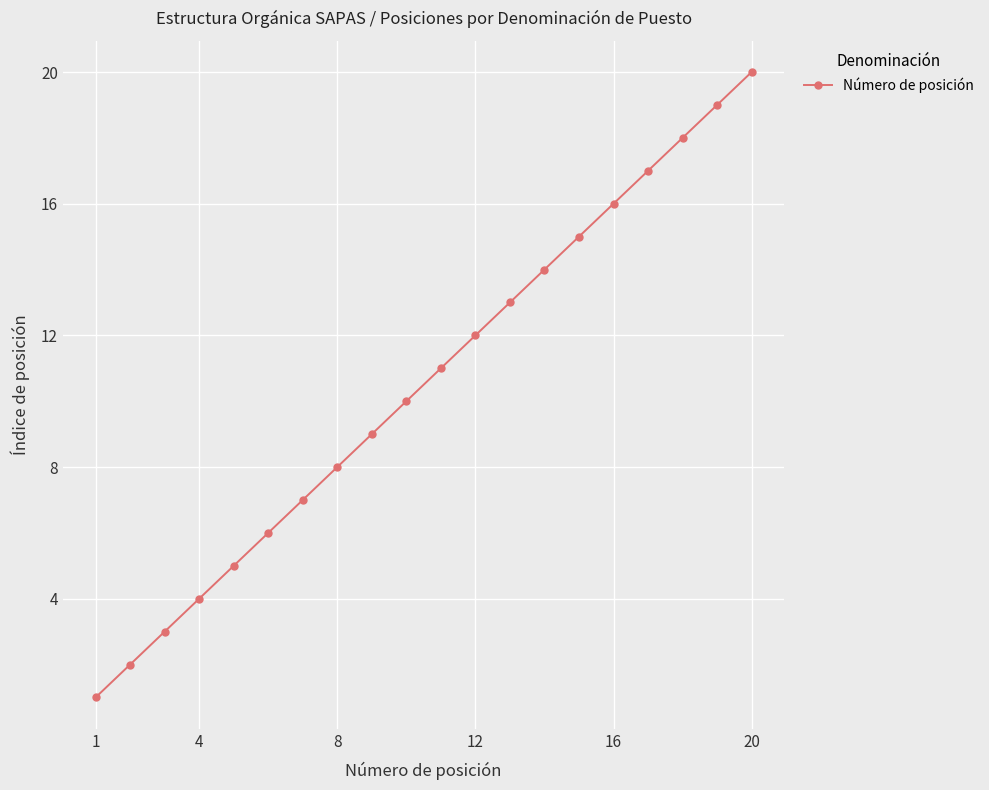

True or false: there are more than 1 points higher than both neighbors.

False